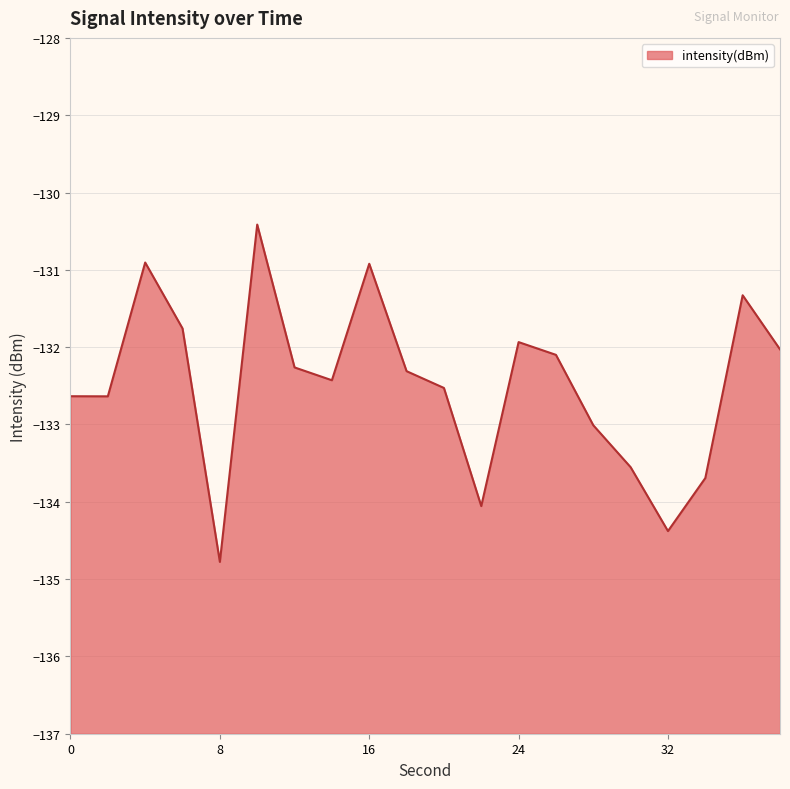

Where does the data first go above -132?

4